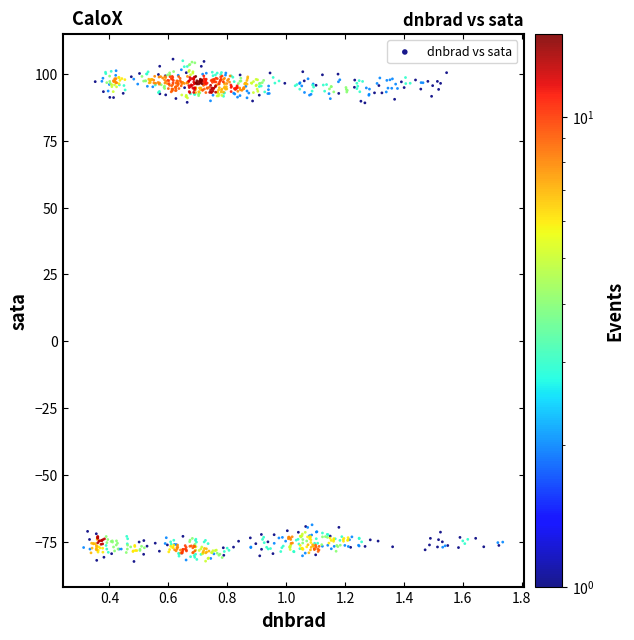

What is the range of Y values (max minus min)?

188.1